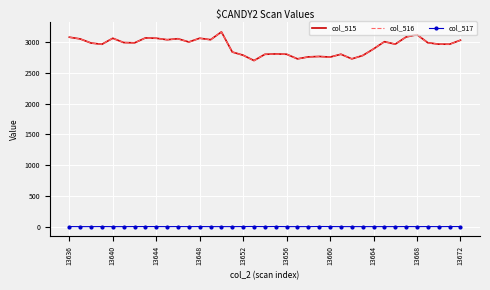

True or false: col_515 and col_517 intersect in this chart.

False